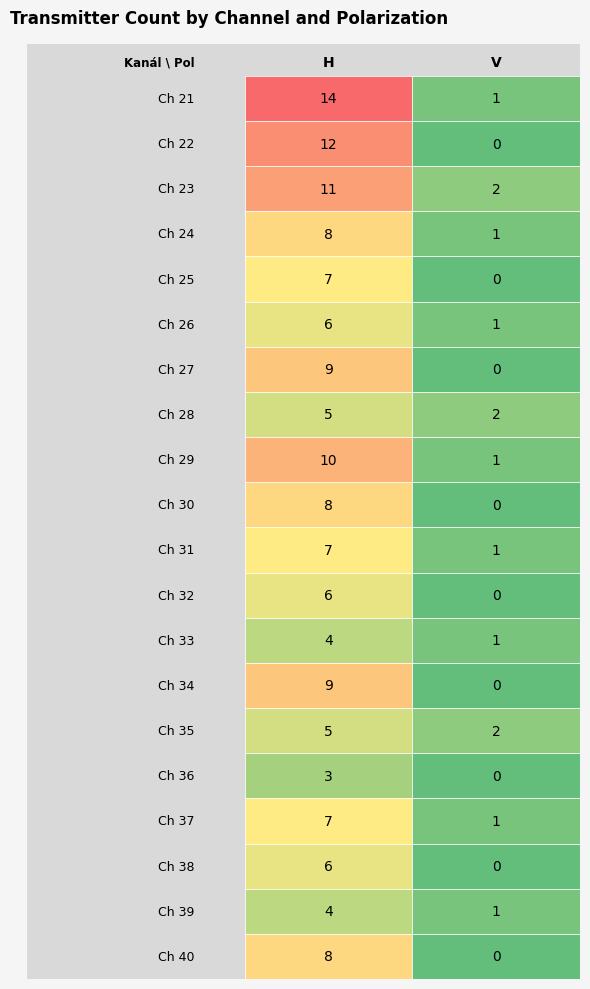

How many data points does each series have?

2